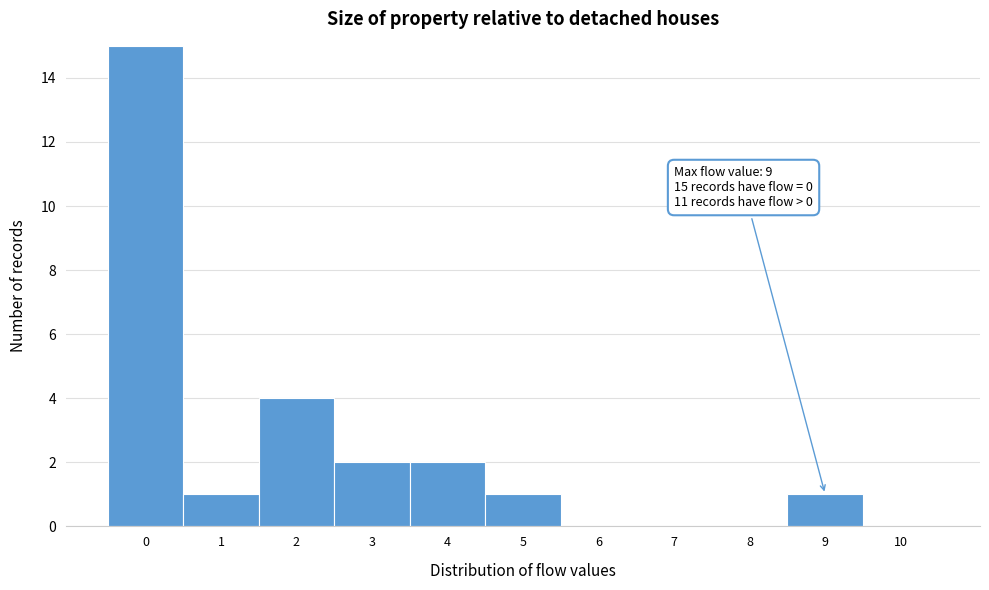

Reading left to right, what are all the values shown in this chart?

0=15	1=1	2=4	3=2	4=2	5=1	6=0	7=0	8=0	9=1	10=0